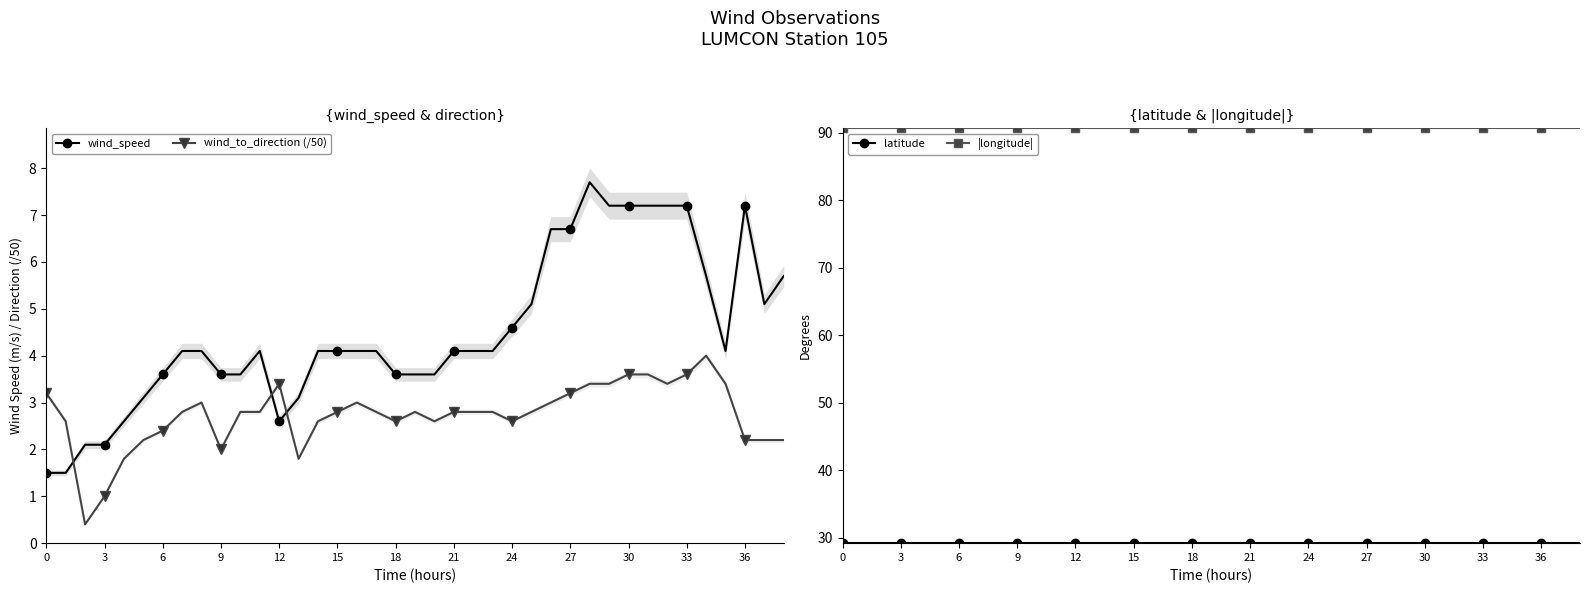

Count the number of categories in the chart.

39